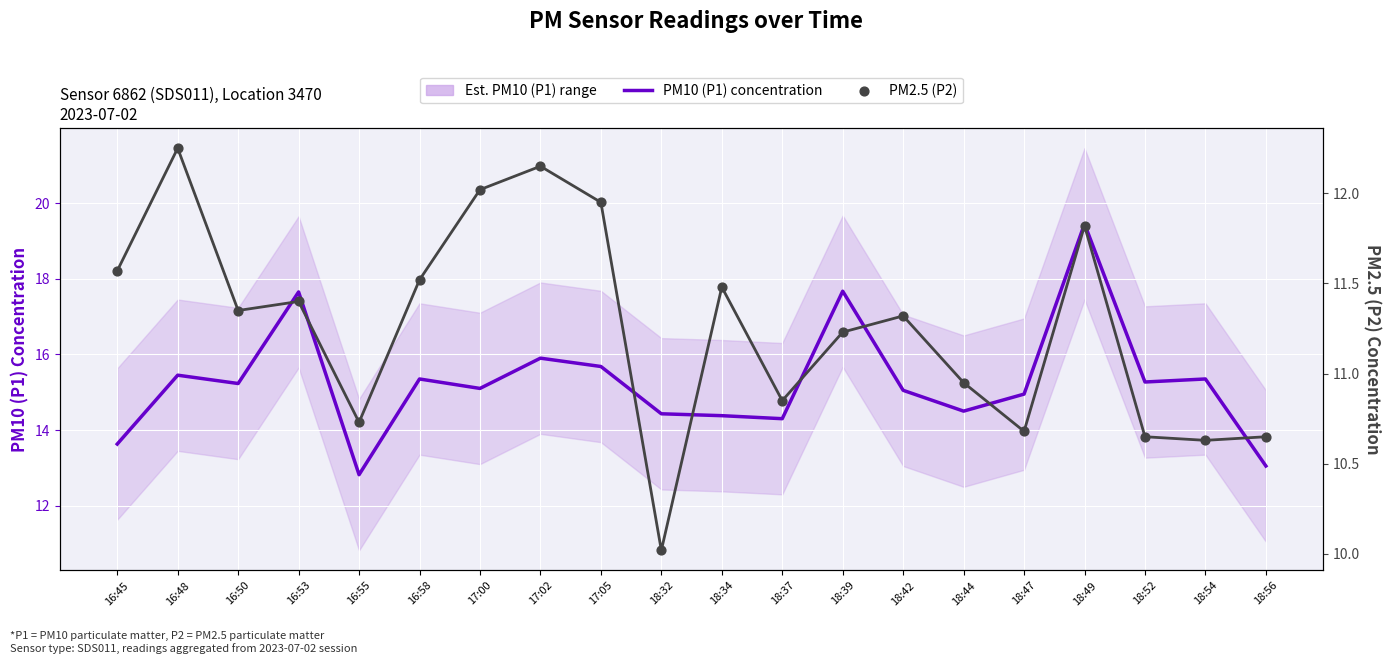

Which series has the largest Y range (max minus min)?

PM10 (P1) - Est. concentration